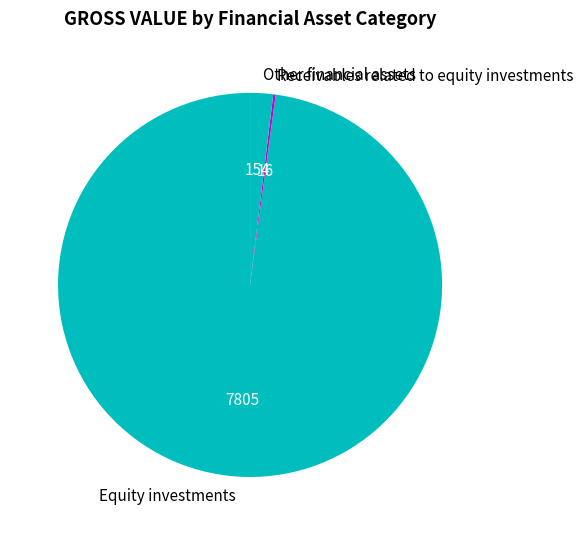

The Equity investments slice represents 87% of the pie. True or false?

False